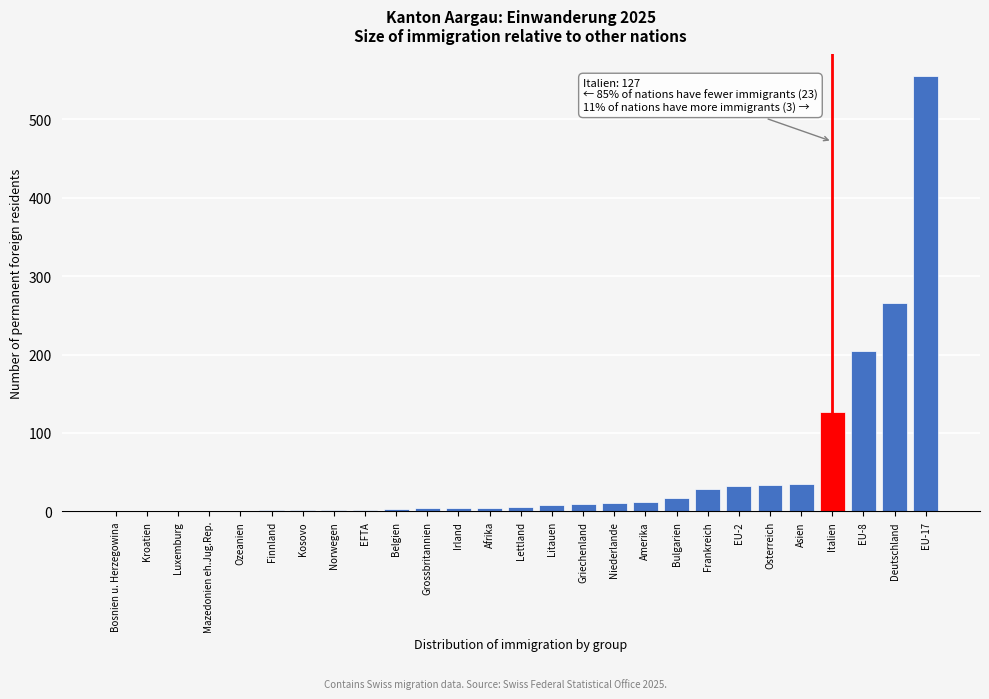

The value at Frankreich is 28. True or false?

True